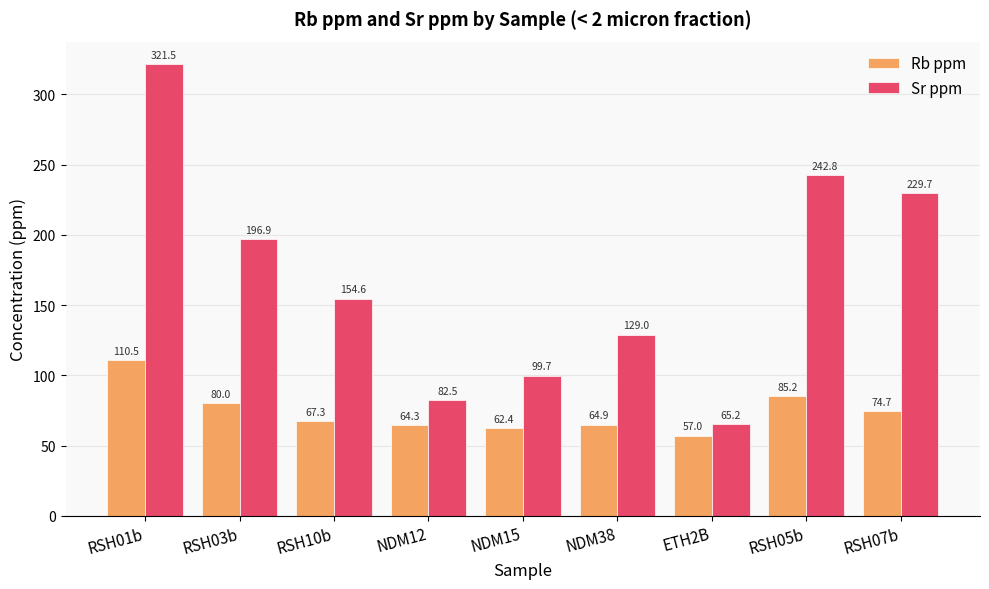

Which series has the largest total across all categories?

Sr ppm